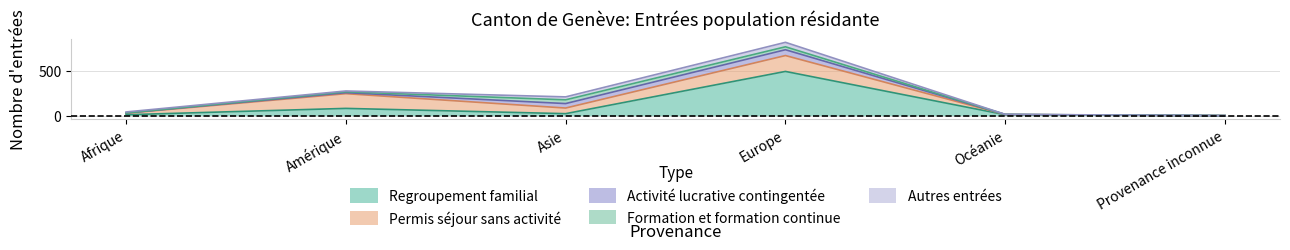

List the series in order of their peak value, highest first.

Regroupement familial, Permis séjour sans activité, Activité lucrative contingentée, Autres entrées, Formation et formation continue